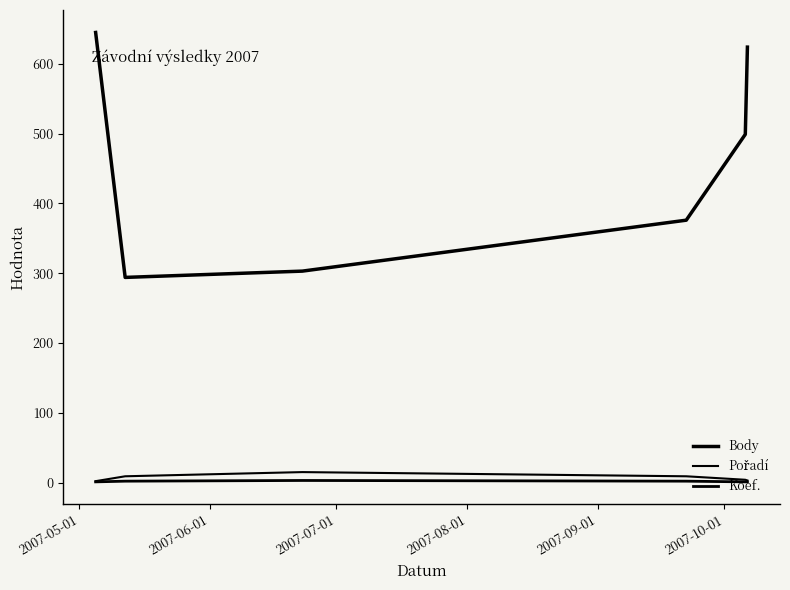

Does the chart display data point markers on the line(s)?

No